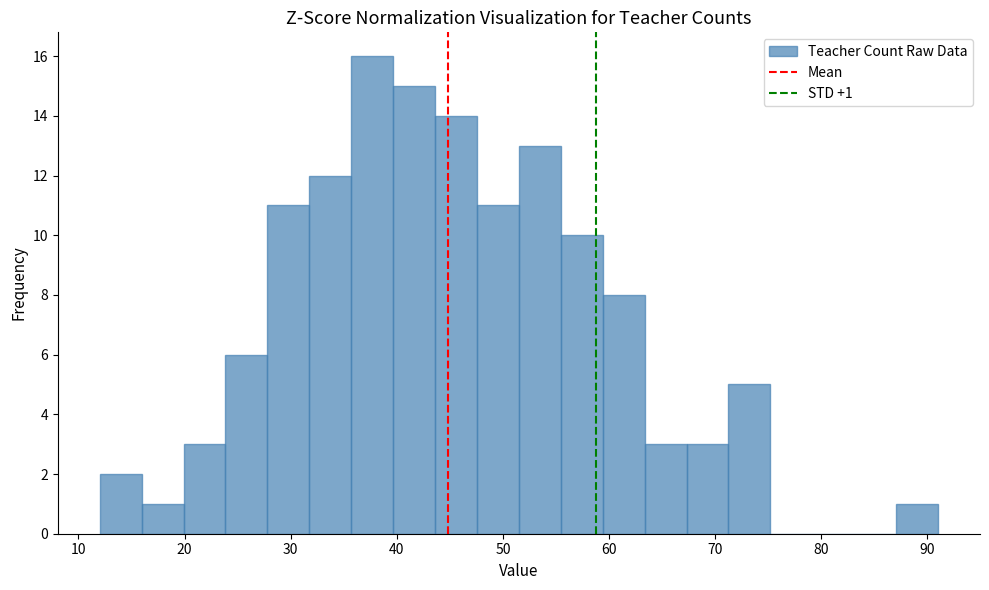

Read against the x-axis, roughly where is the centre of the tallest bar?

38